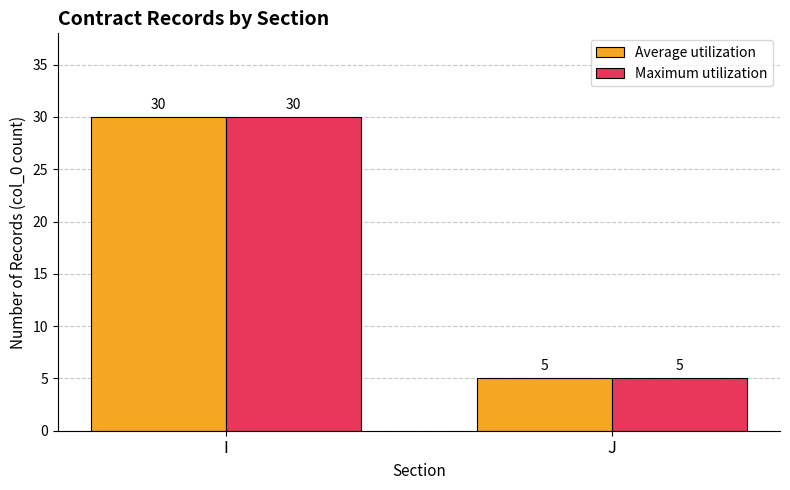

What is the greatest value displayed?

30